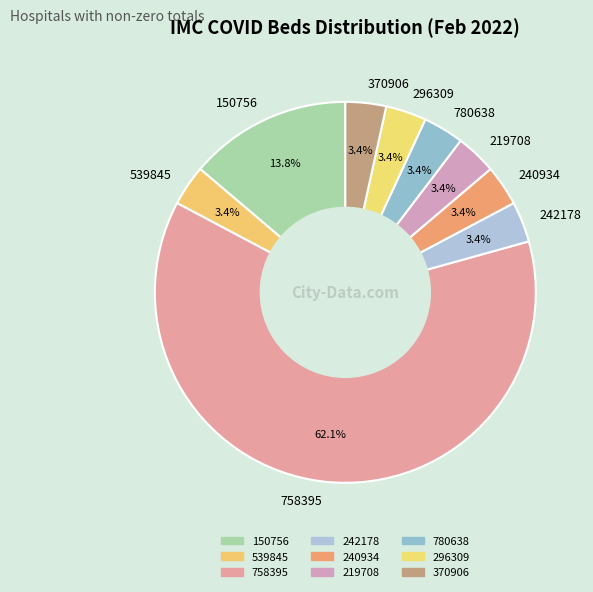

To the nearest percent, what portion does 370906 represent?

3%